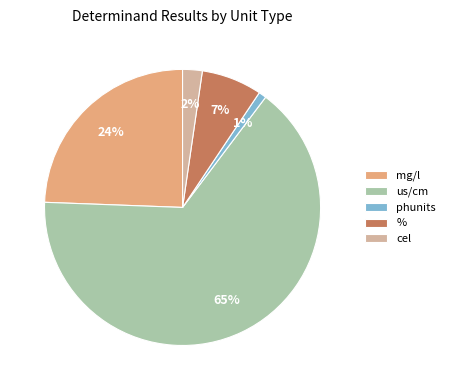

How many slices are in this pie chart?

5